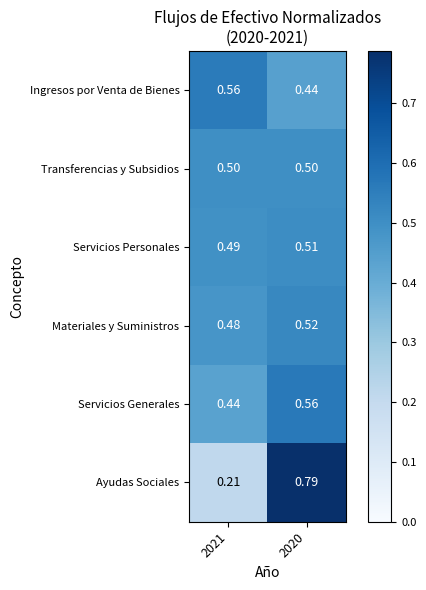

At 2021, list the series in order from smallest to largest.

Ayudas Sociales, Servicios Generales, Materiales y Suministros, Servicios Personales, Transferencias y Subsidios, Ingresos por Venta de Bienes